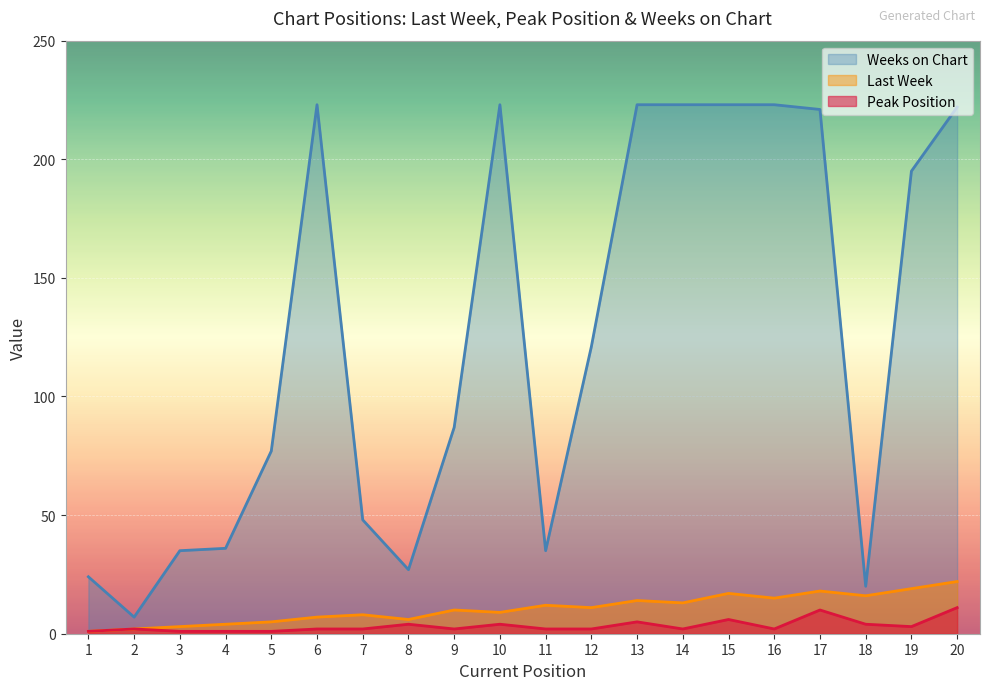

Reading left to right, list all the values displayed in this chart.

Last Week: 1=1	2=2	3=3	4=4	5=5	6=7	7=8	8=6	9=10	10=9	11=12	12=11	13=14	14=13	15=17	16=15	17=18	18=16	19=19	20=22
Peak Position: 1=1	2=2	3=1	4=1	5=1	6=2	7=2	8=4	9=2	10=4	11=2	12=2	13=5	14=2	15=6	16=2	17=10	18=4	19=3	20=11
Weeks on Chart: 1=24	2=7	3=35	4=36	5=77	6=223	7=48	8=27	9=87	10=223	11=35	12=121	13=223	14=223	15=223	16=223	17=221	18=20	19=195	20=222